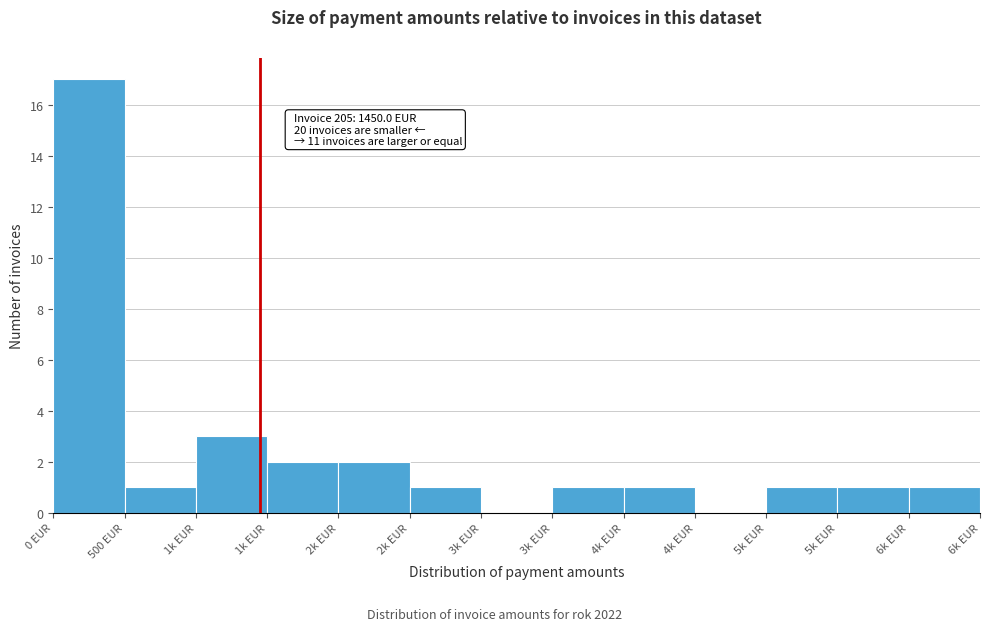

How many series are shown in this chart?

1